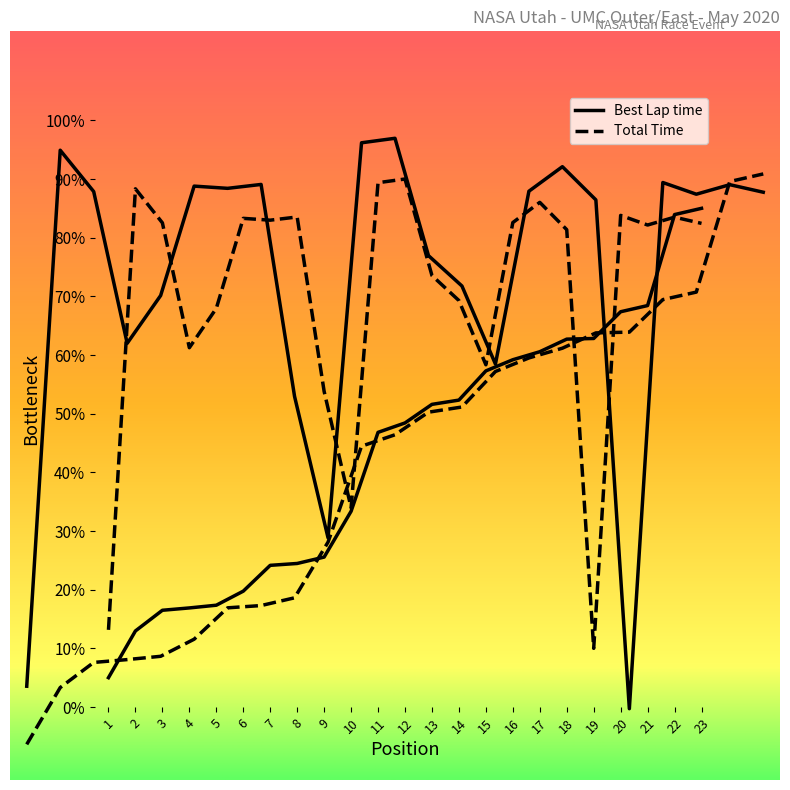

Where is the first local minimum for Total Time?

4